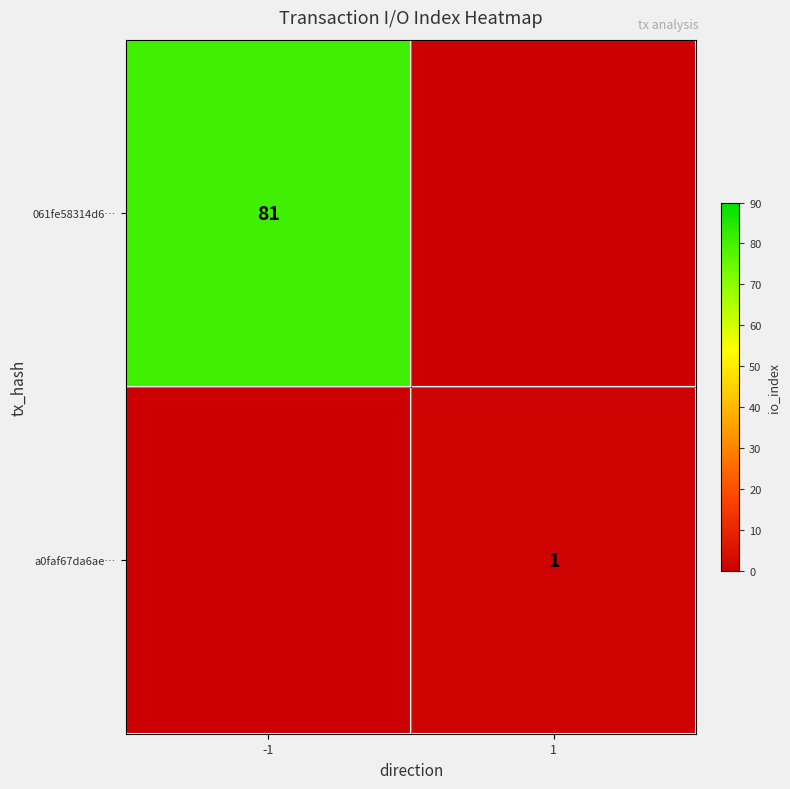

Is the value of a0faf67da6ae… at 1 greater than the value of 061fe58314d6… at -1?

No